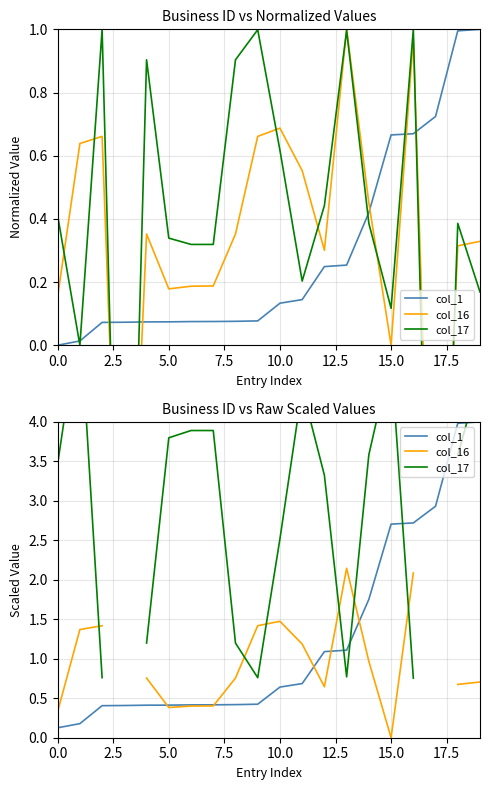

Which has a higher value, 15 or 7.5?

15